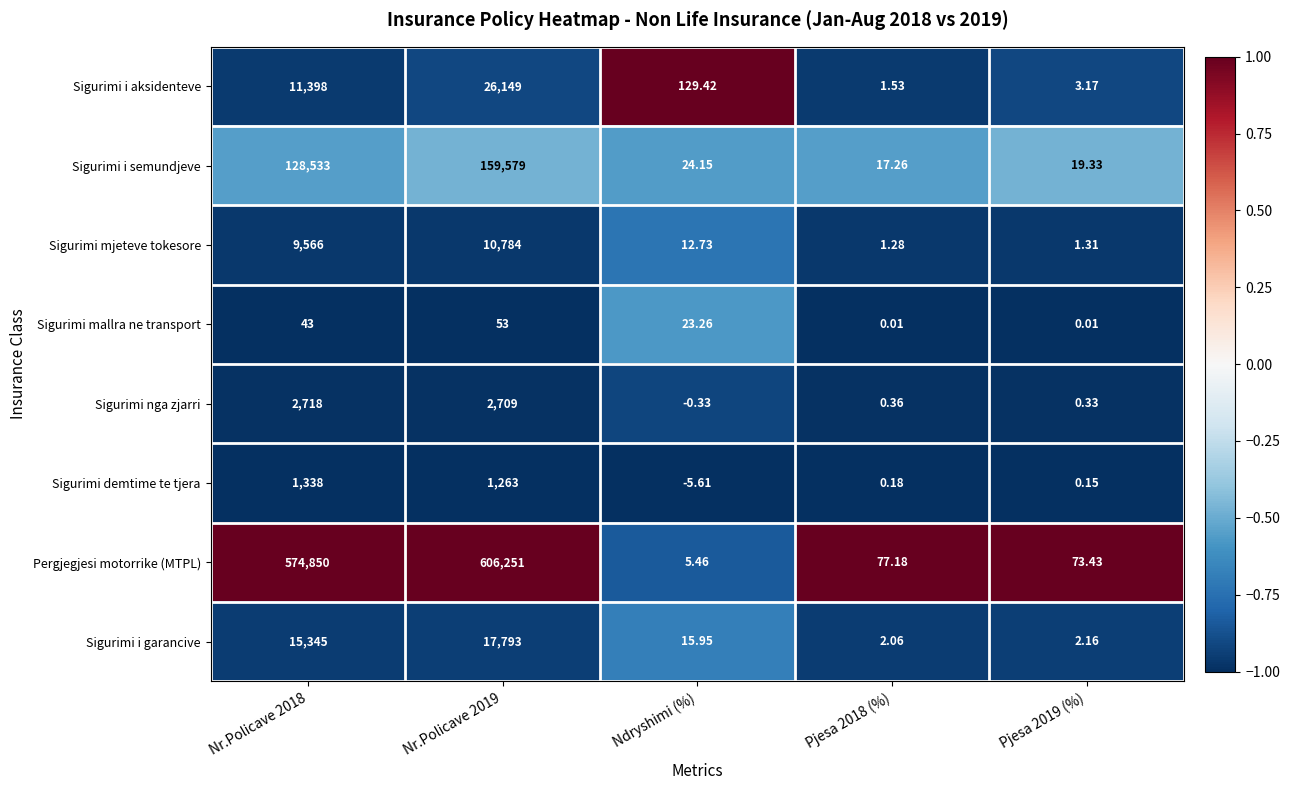

Which series changed the most between Nr.Policave 2018 and Ndryshimi (%)?

Pergjegjesi motorrike (MTPL)